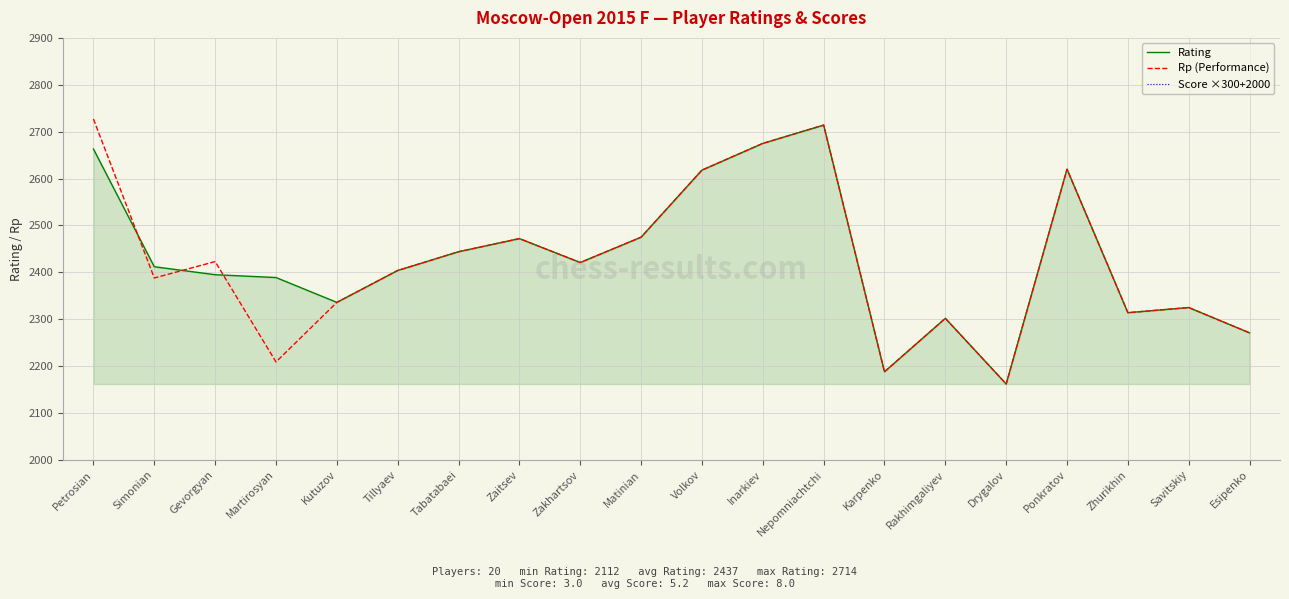

Which series has the largest total across all categories?

Score ×300+2000